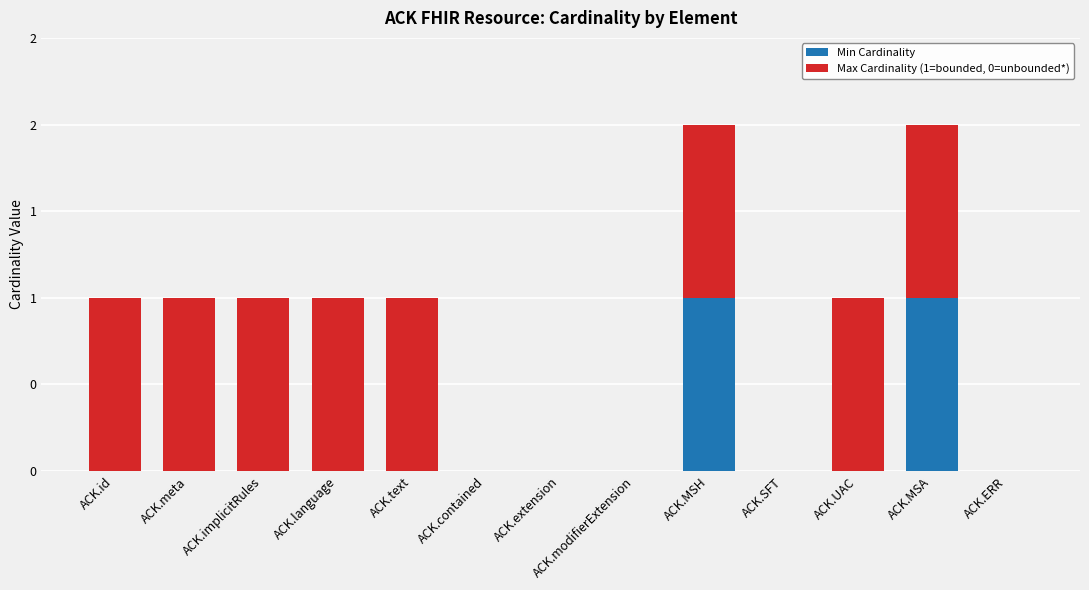

What are all the series names shown in the legend?

Min Cardinality, Max Cardinality (1=bounded, 0=unbounded*)